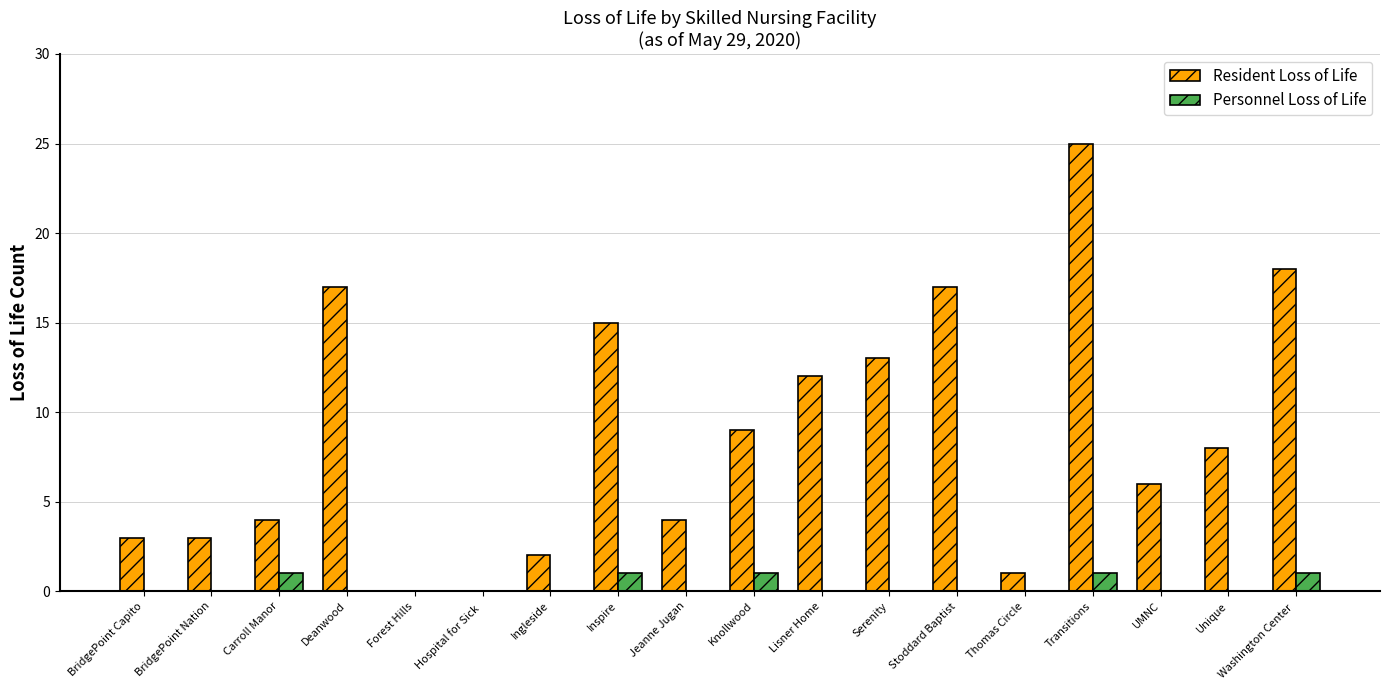

At which category is the sum across all series the highest?

Transitions